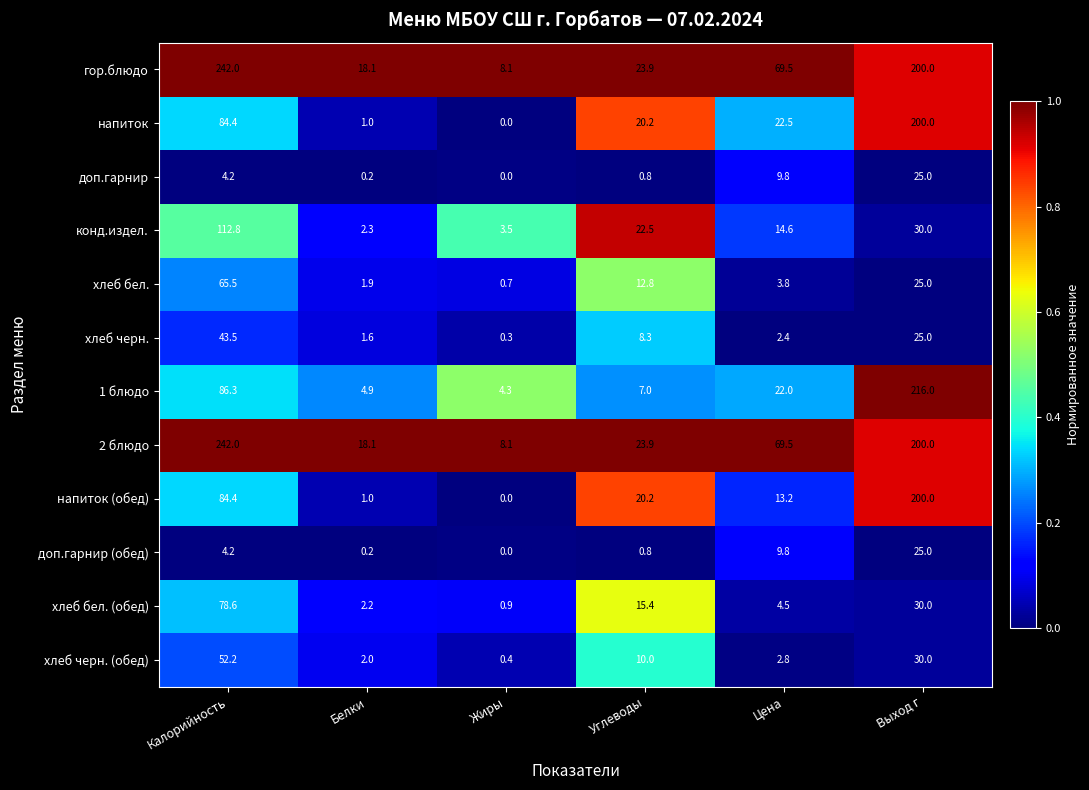

What is the approximate value of гор.блюдо at Углеводы?

23.9